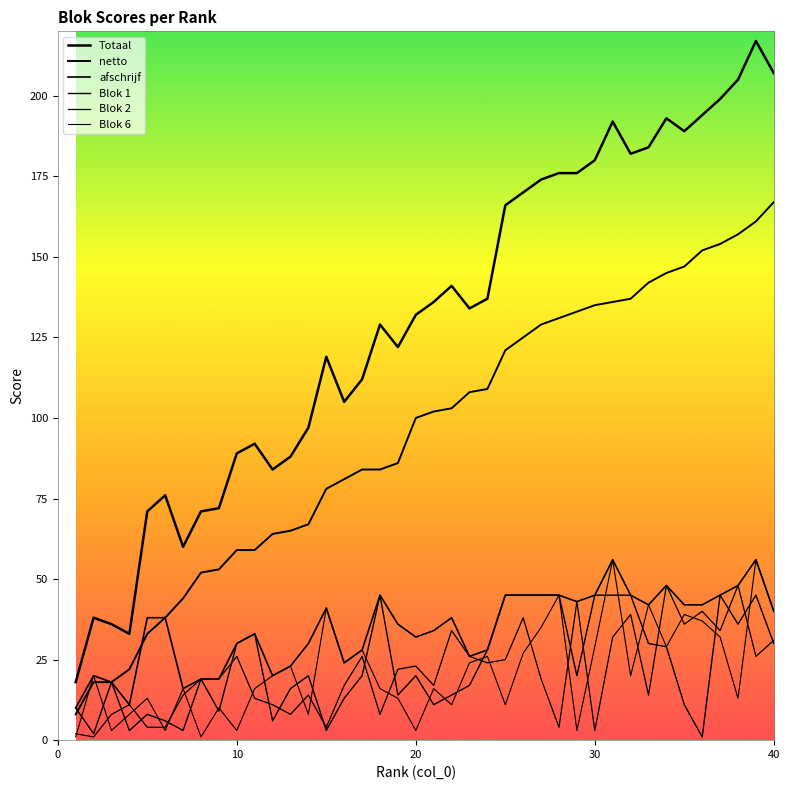

Which series ends up on top after the final intersection of Blok 6 and Blok 1?

Blok 6